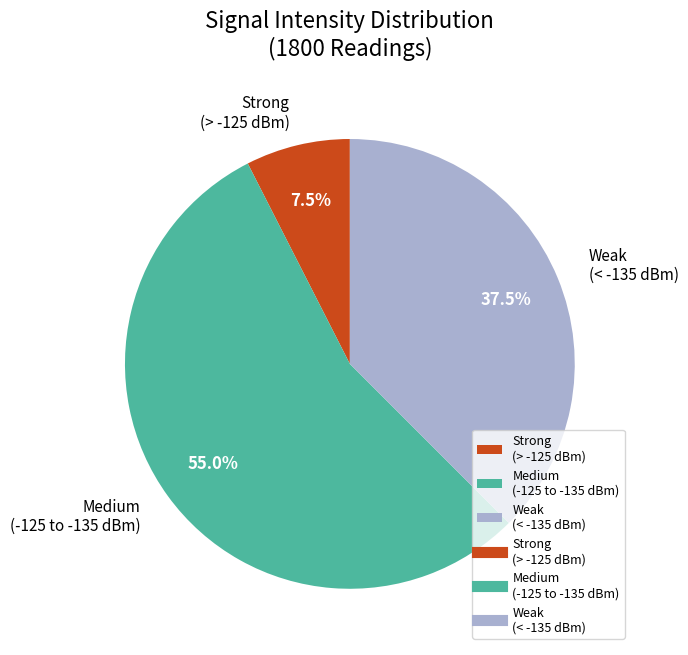

What percentage do Strong (> -125 dBm) and Medium (-125 to -135 dBm) together represent?

62.5%